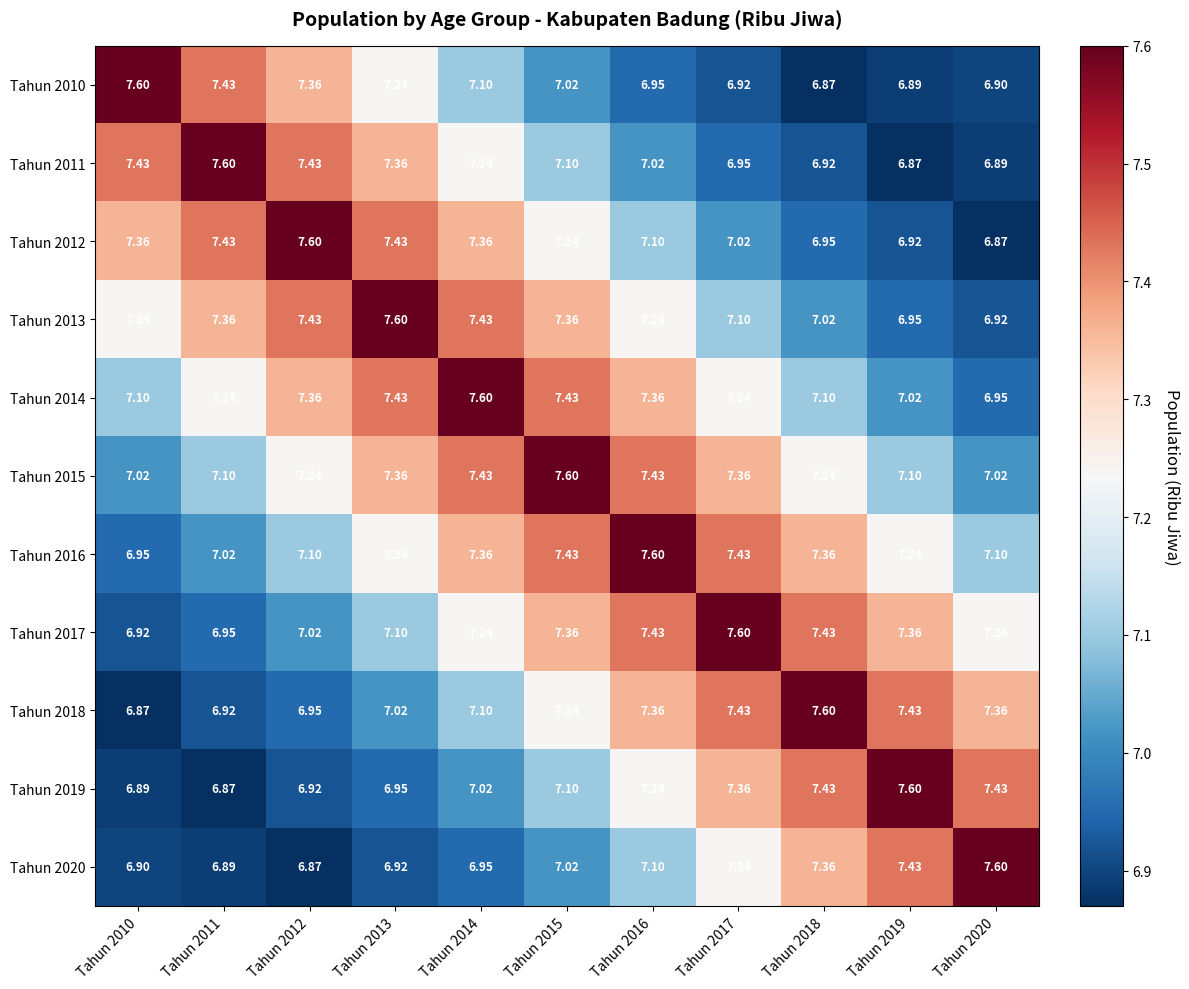

What is the maximum value shown in the chart?

7.6